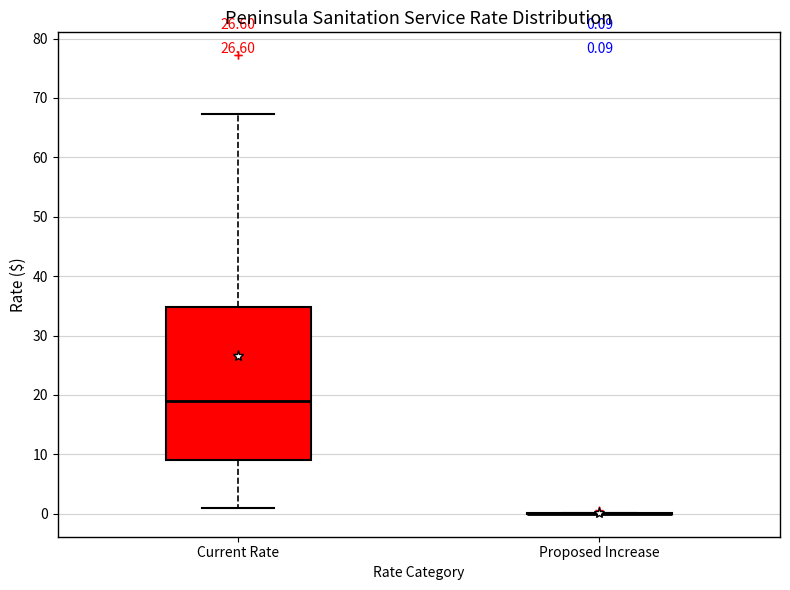

Which box is the tallest, from its lower edge to its upper edge?

Current Rate